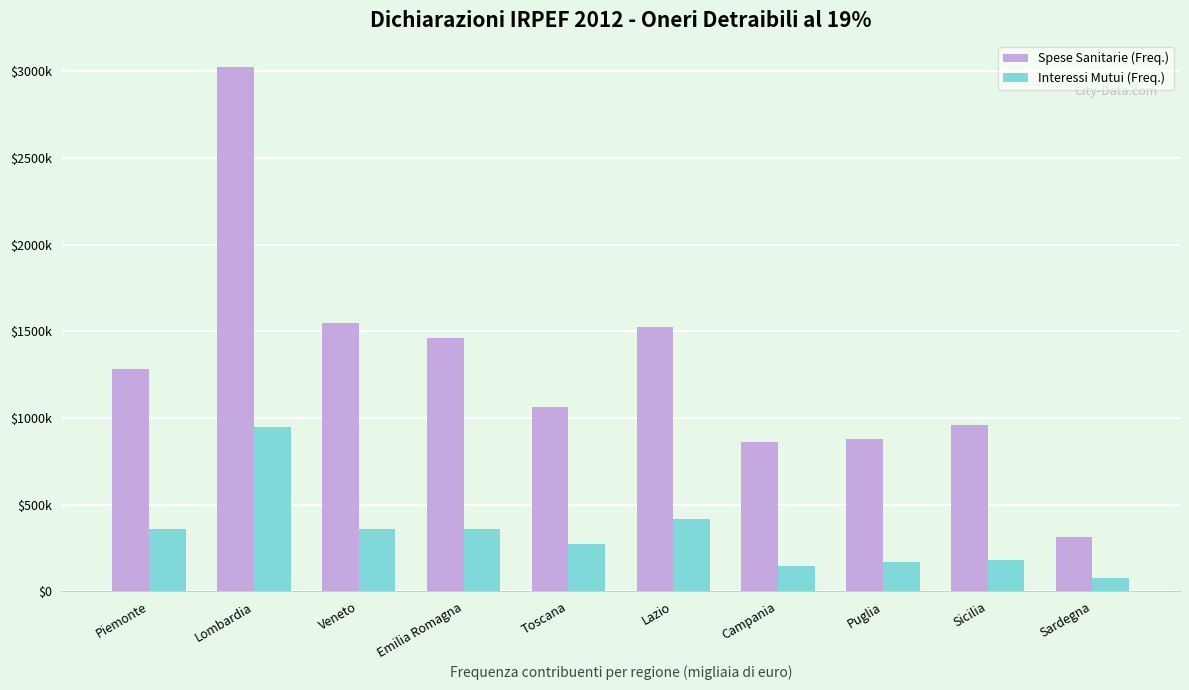

At which category does the chart reach its peak across all series?

Lombardia